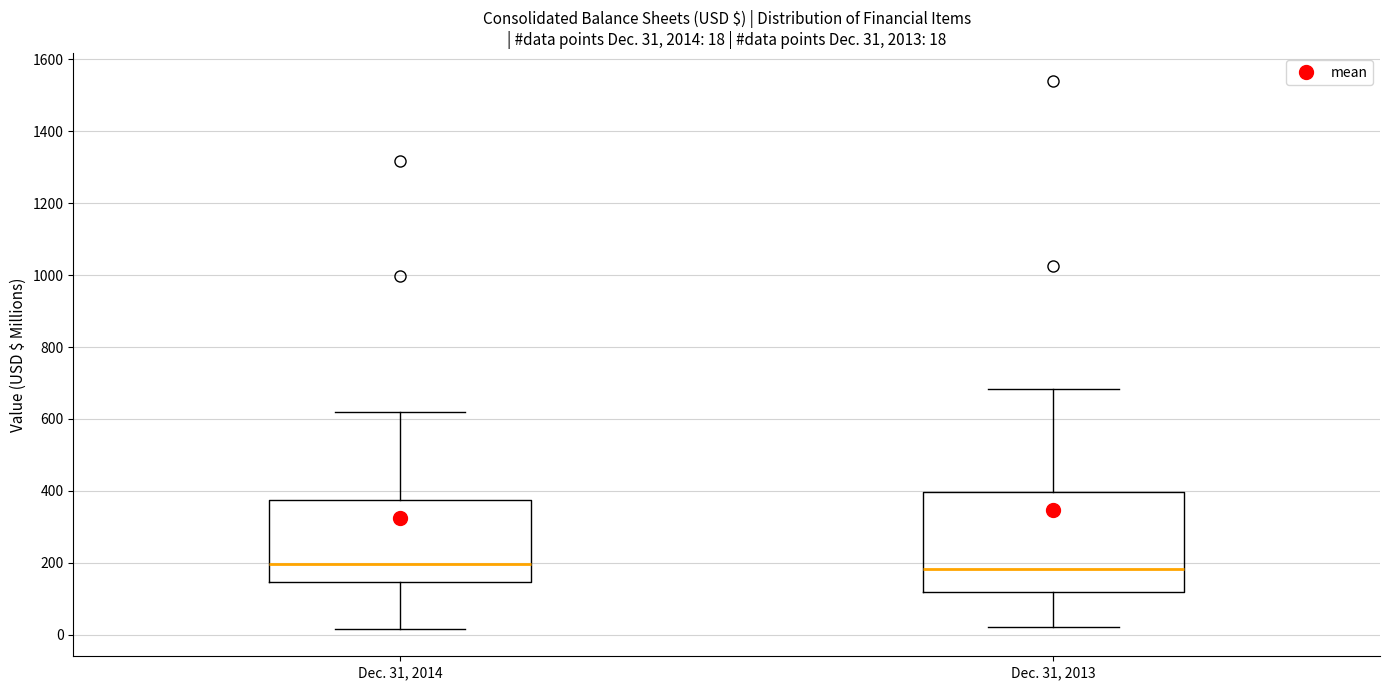

Which box is the tallest, from its lower edge to its upper edge?

Dec. 31, 2013